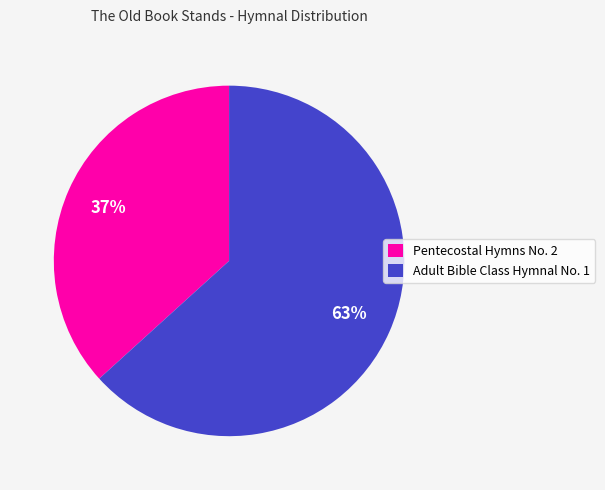

Between Pentecostal Hymns No. 2 and Adult Bible Class Hymnal No. 1, which is larger?

Adult Bible Class Hymnal No. 1